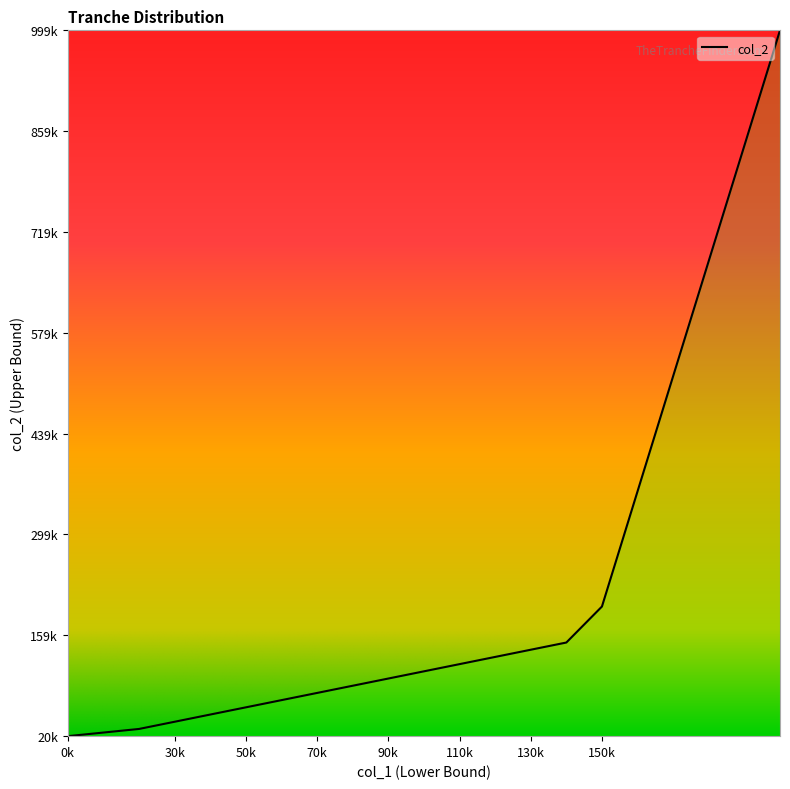

What is the minimum value shown in the chart?

20000